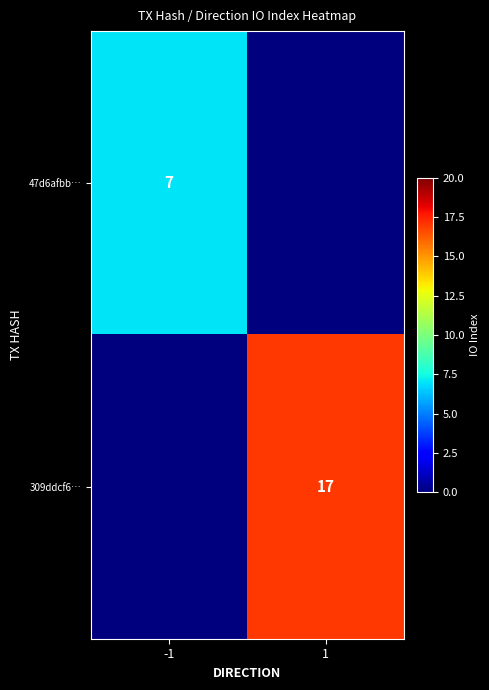

Is the value of 47d6afbb… at -1 greater than the value of 309ddcf6… at 1?

No